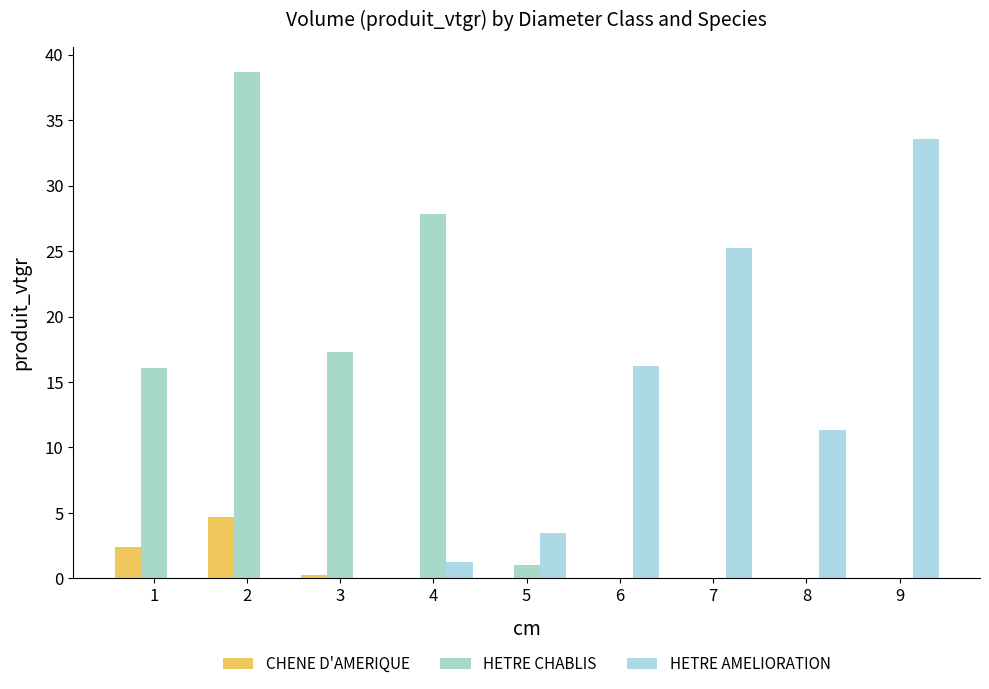

How many distinct data groups are displayed?

3